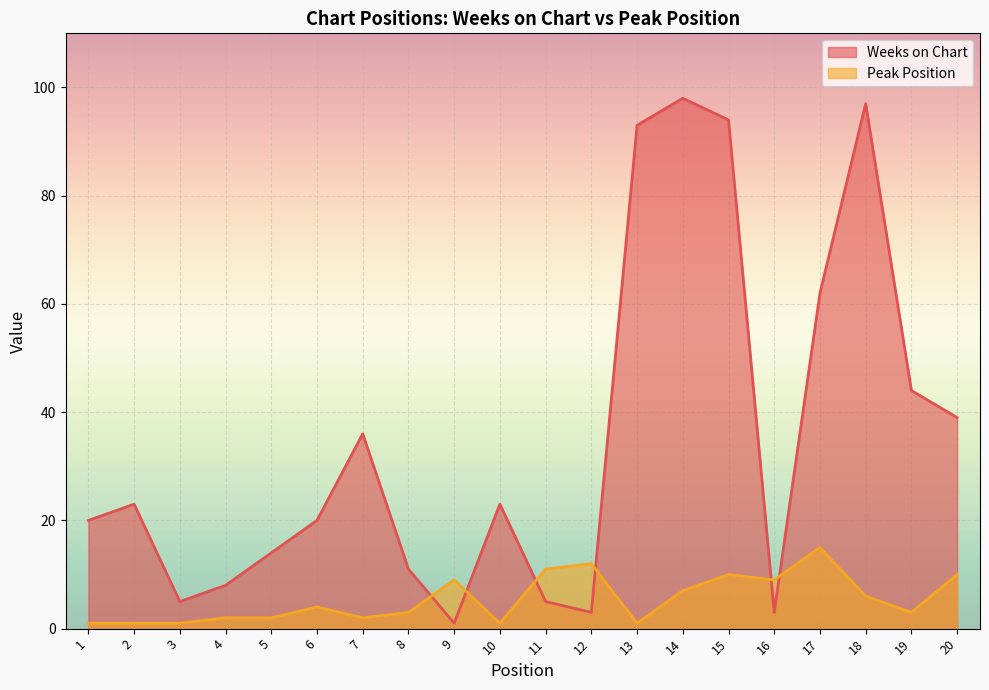

Reading left to right, extract all data points from this chart.

Weeks on Chart: 20	23	5	8	14	20	36	11	1	23	5	3	93	98	94	3	62	97	44	39
Peak Position: 1	1	1	2	2	4	2	3	9	1	11	12	1	7	10	9	15	6	3	10